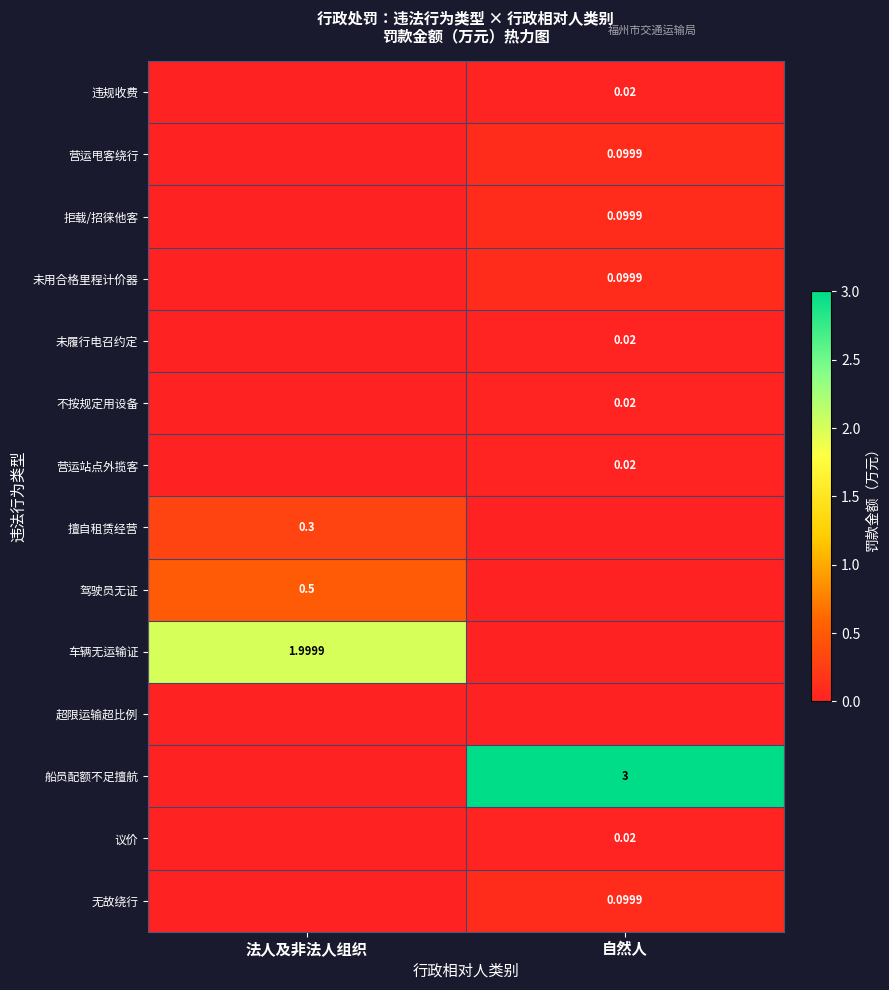

How many 议价 values are between 0 and 1?

2